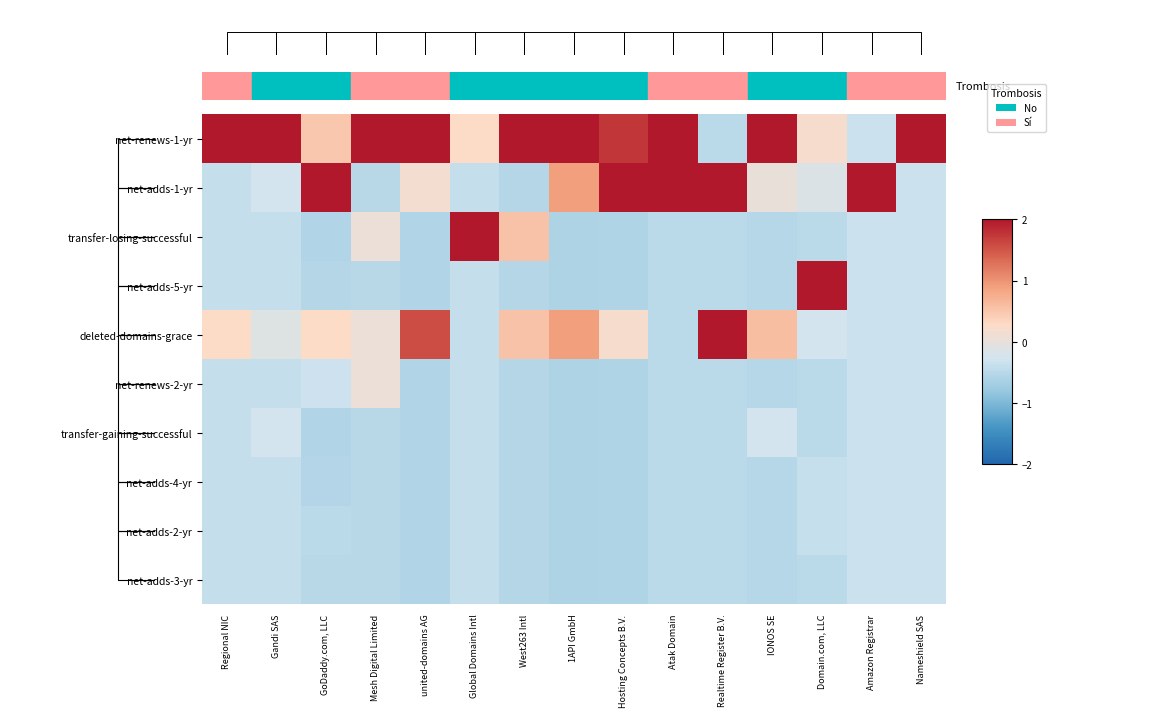

What is the difference between the highest and lowest values at Global Domains Intl?

3.3